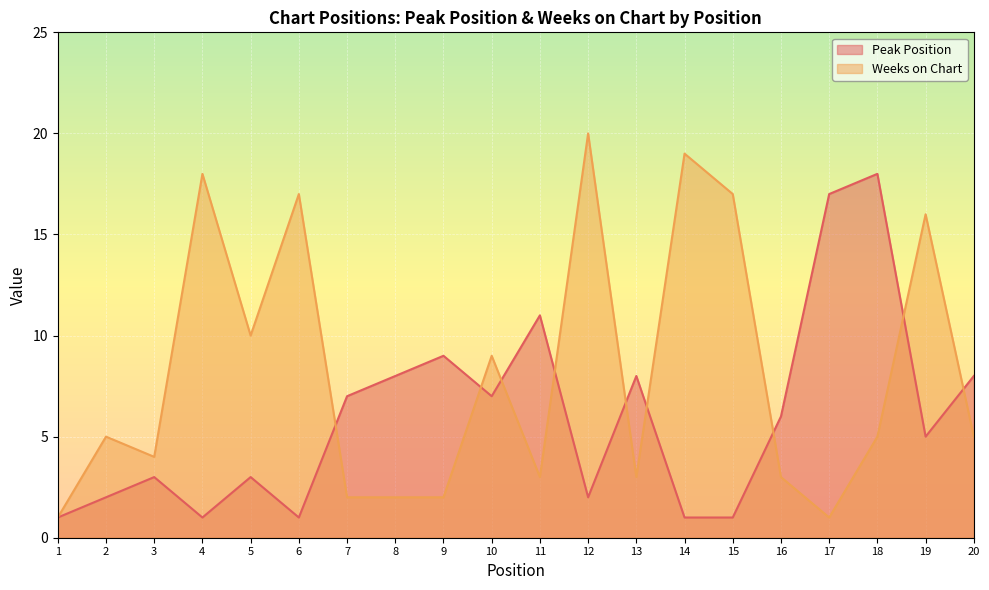

Which series has the largest total across all categories?

Weeks on Chart